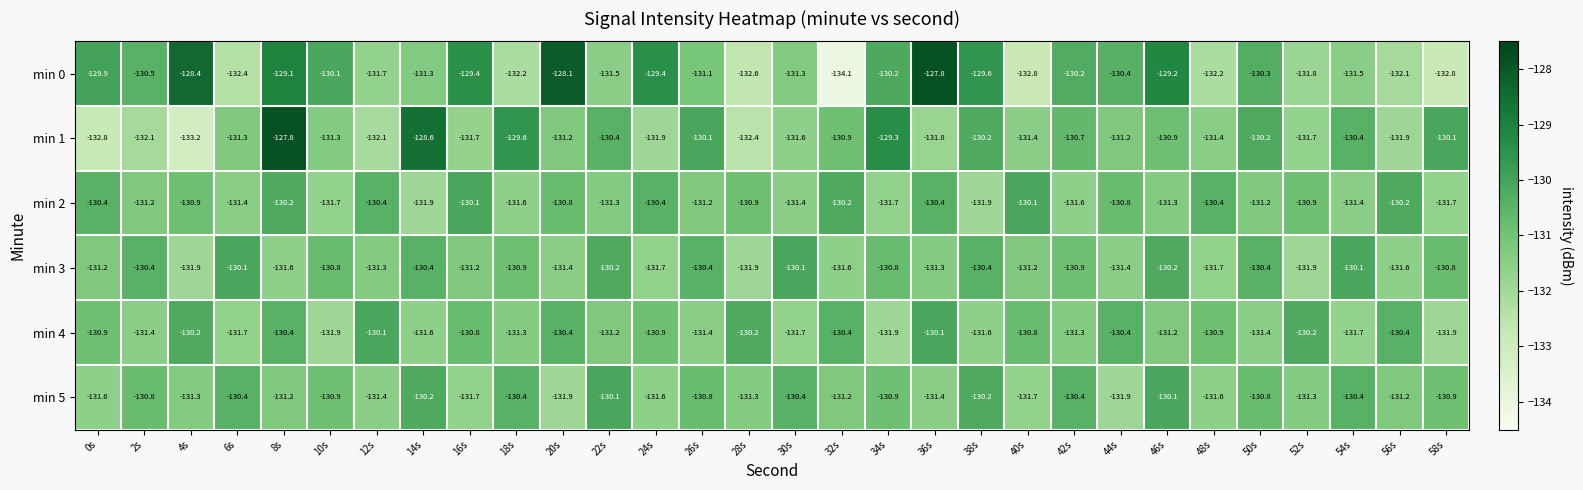

True or false: min 2 has a value of -224.5 at 40s.

False